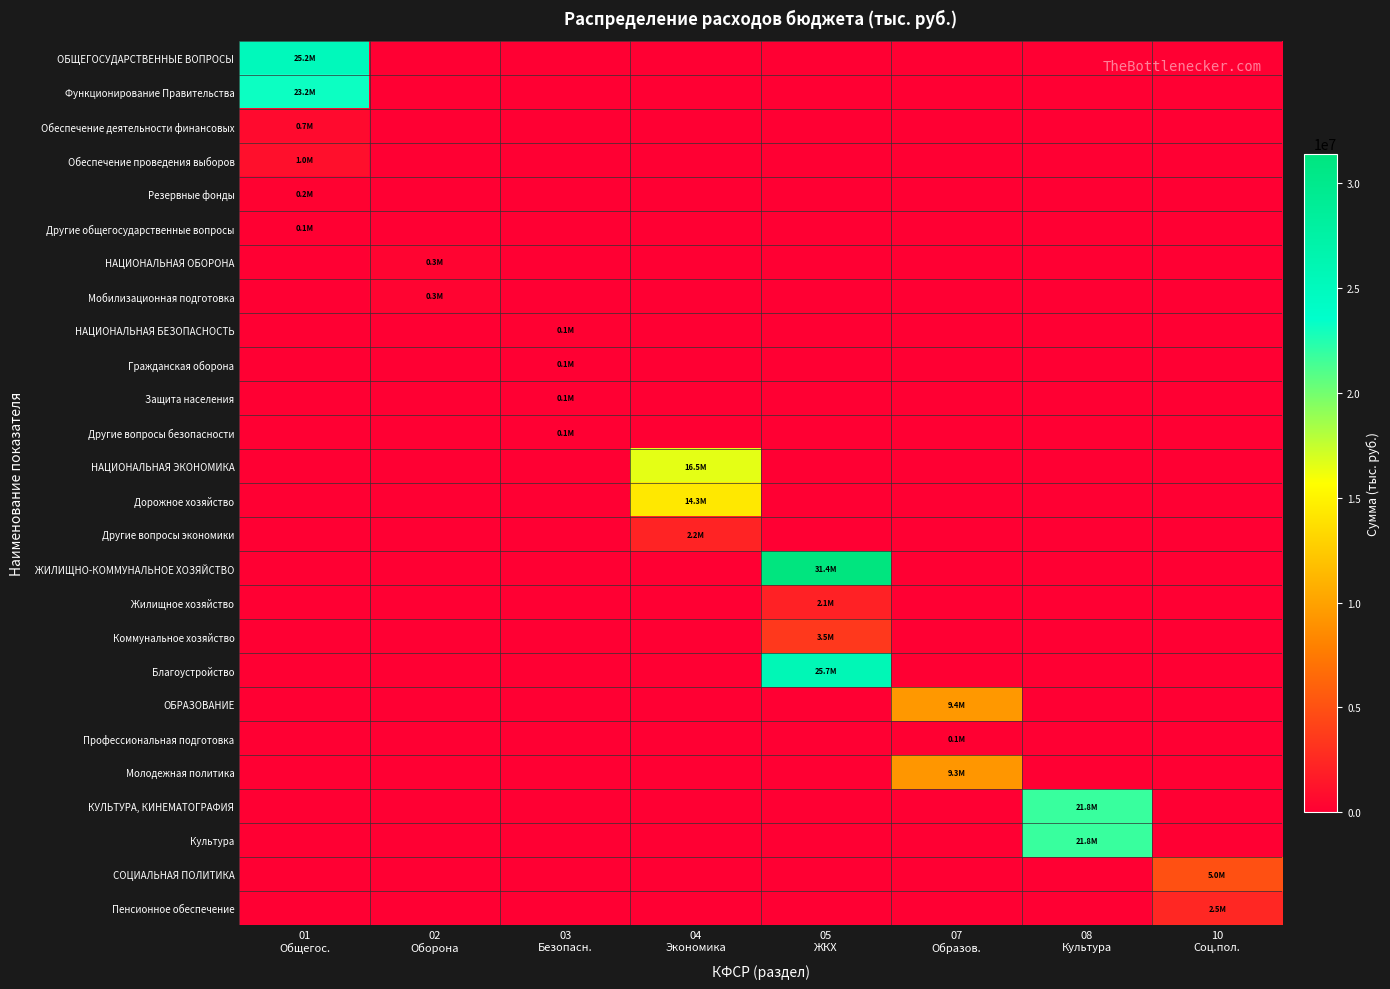

How many categories are shown in the chart?

8